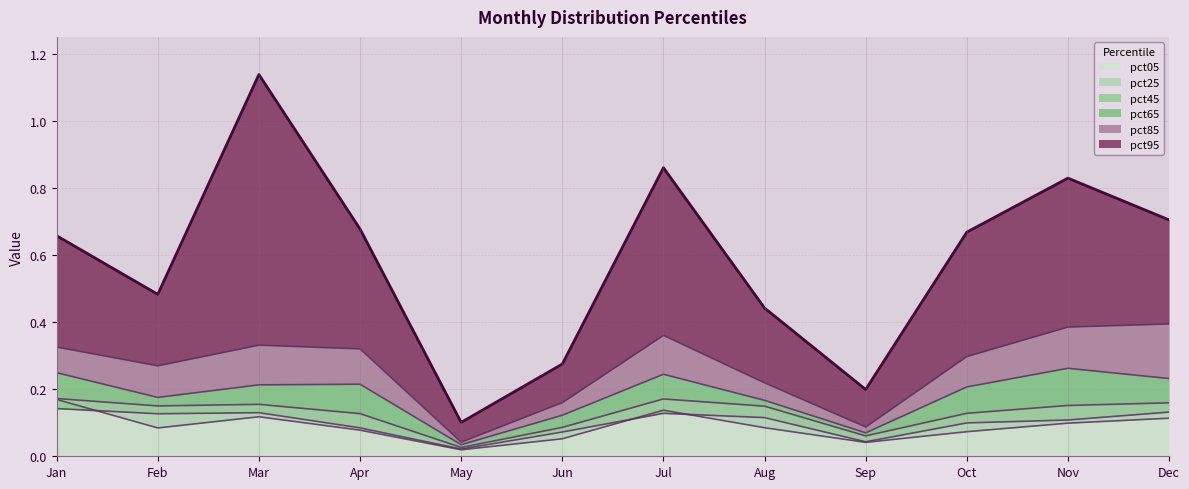

Which label corresponds to the smallest value in the chart?

May